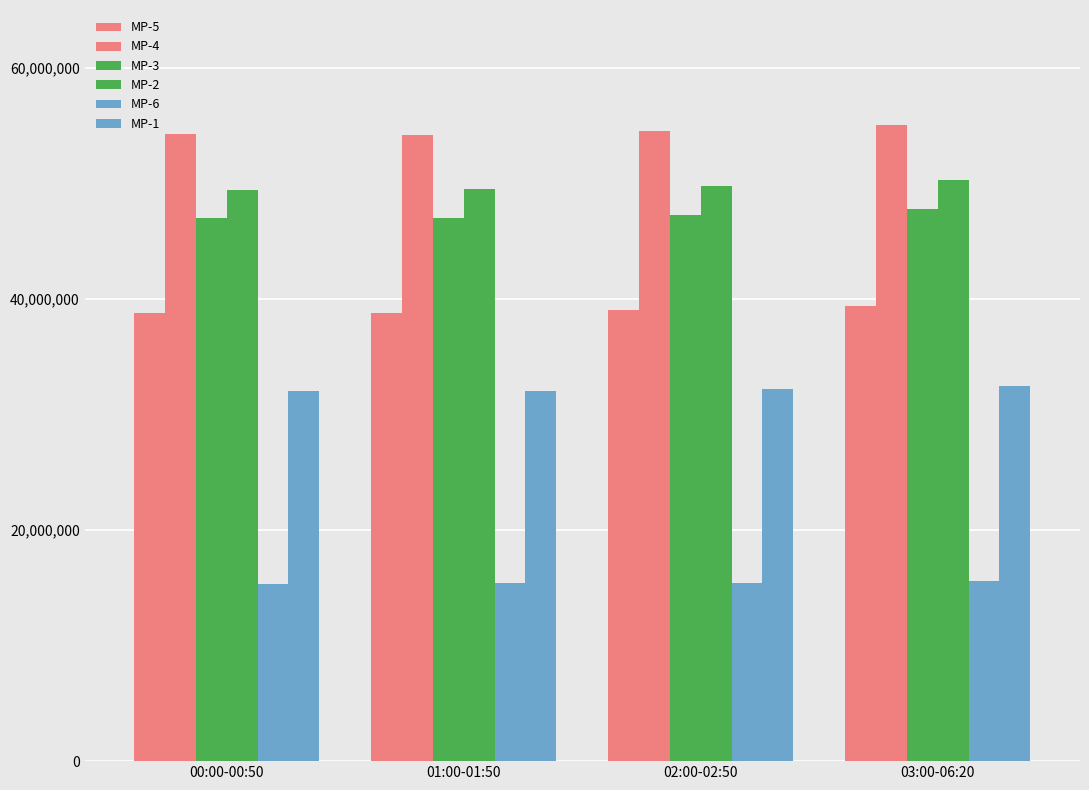

What is the value of the MP-2 bar at the 3rd from the left?

49791666.7